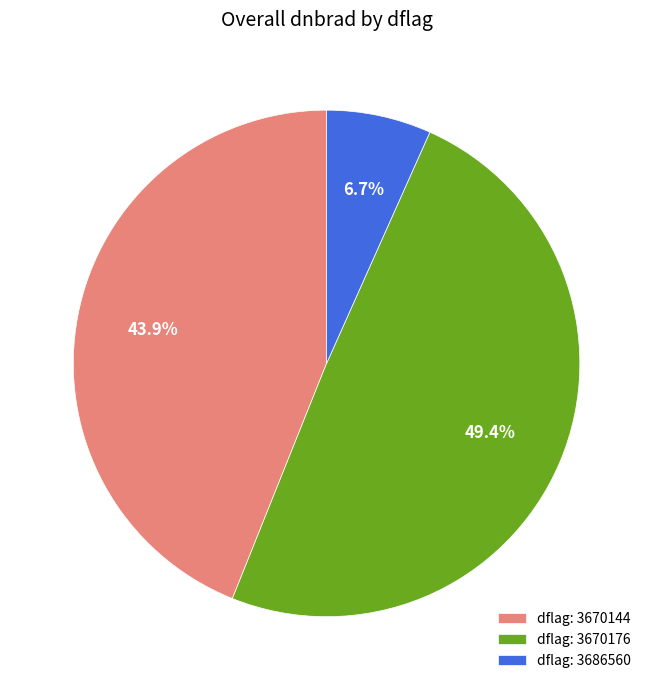

Which slice is the smallest?

dflag: 3686560